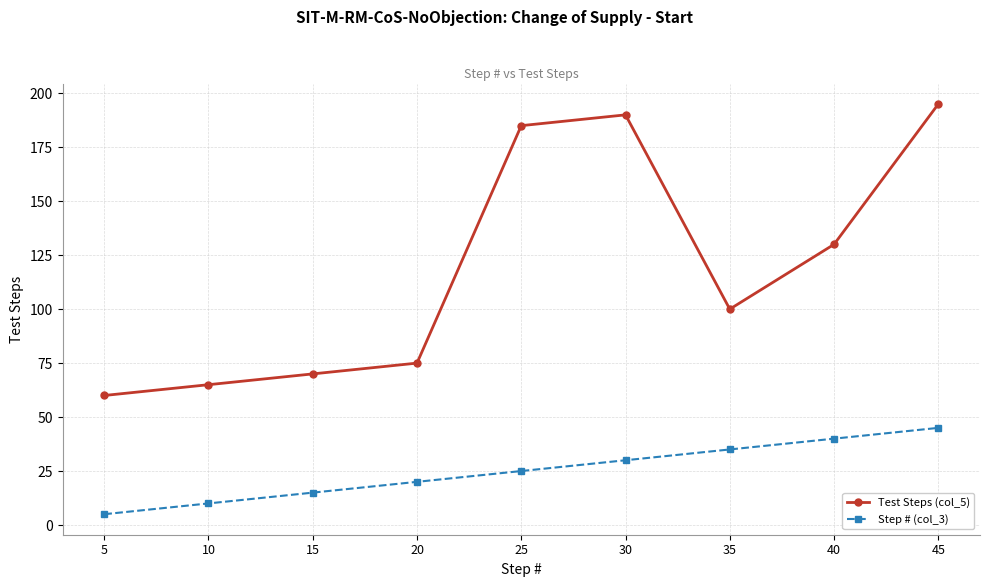

Is it true that Test Steps (col_5) equals 75 at 20?

True